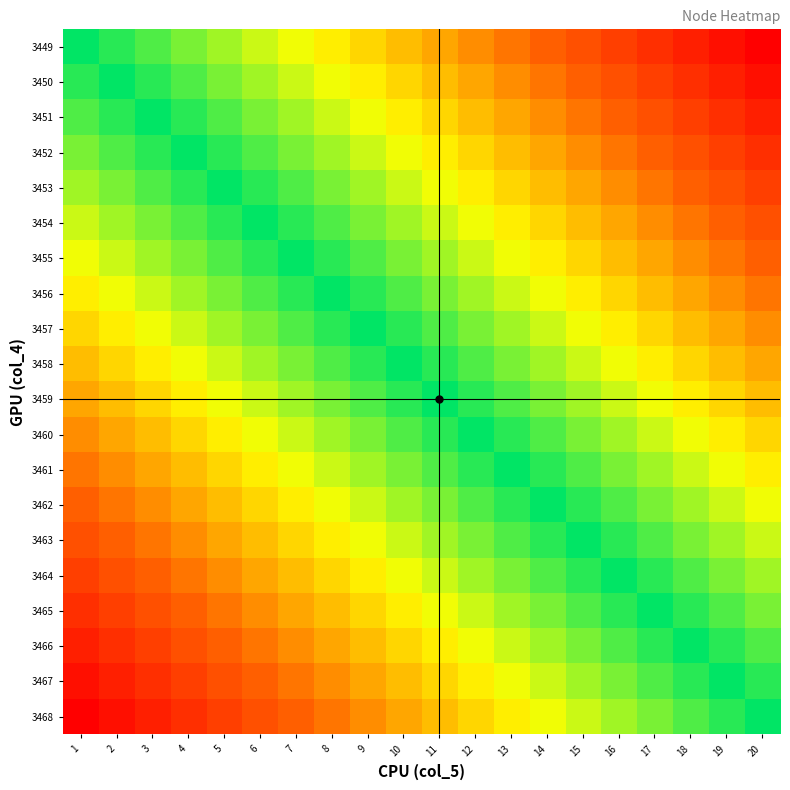

At which category is the sum across all series the highest?

1